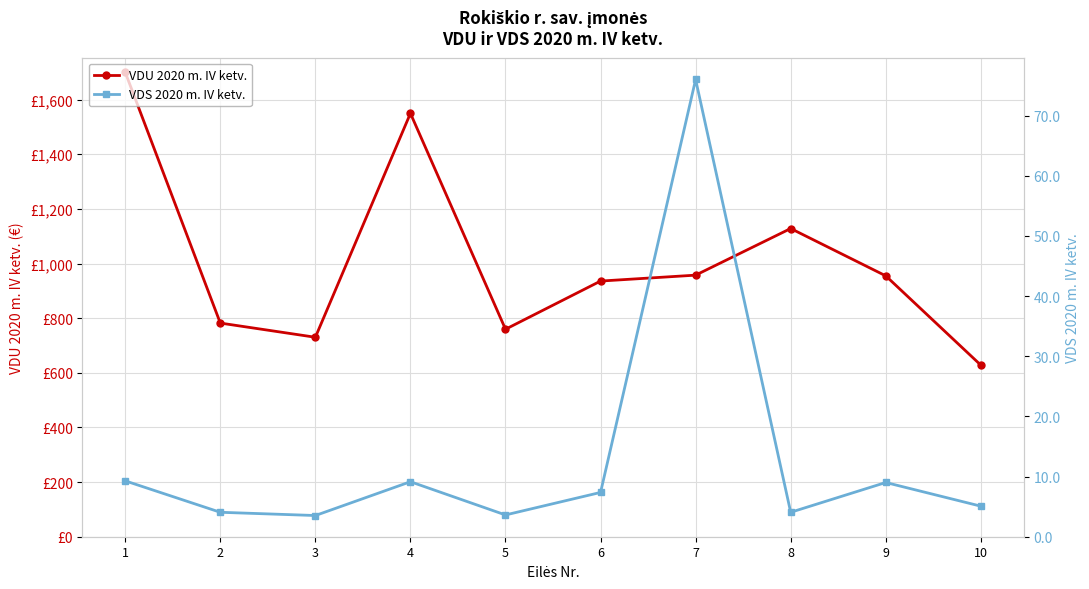

True or false: VDU 2020 m. IV ketv. and VDS 2020 m. IV ketv. cross at least once.

False